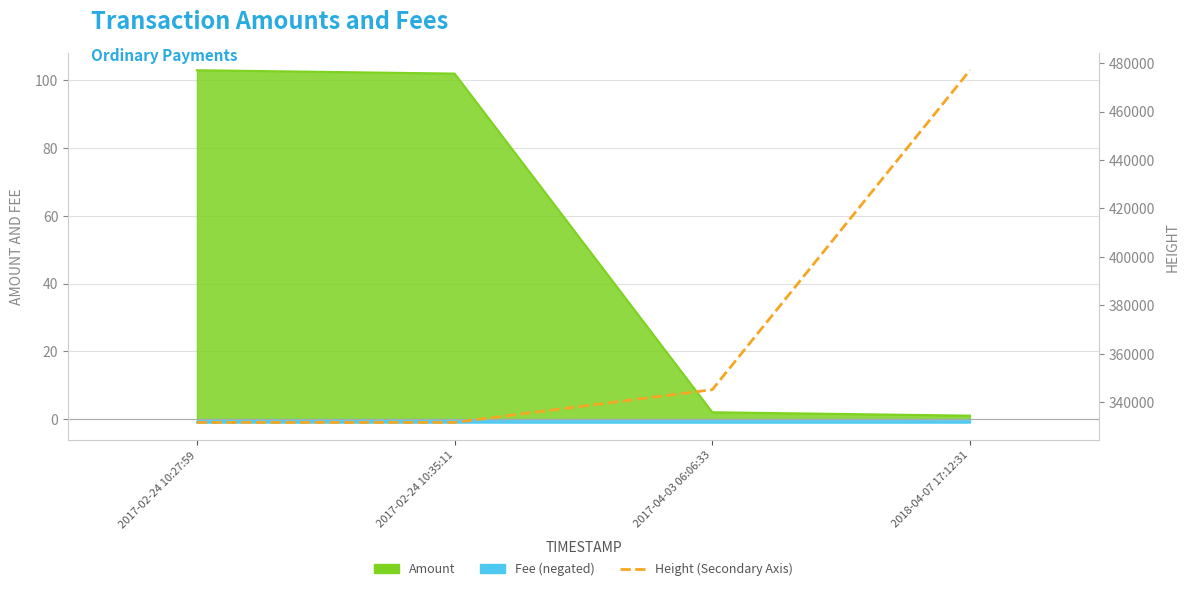

What is the greatest value displayed?

477073